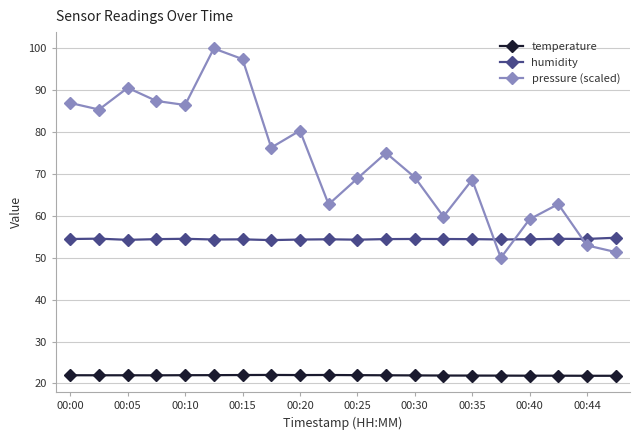

Which series has the largest range (max minus min)?

pressure (scaled)